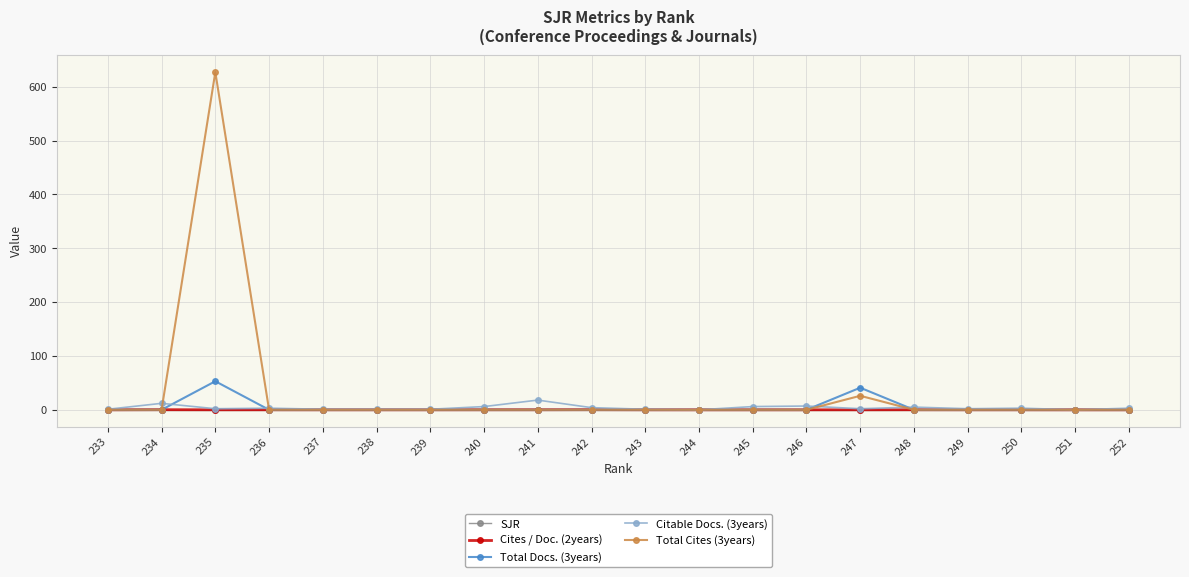

What are all the series names shown in the legend?

SJR, Cites / Doc. (2years), Total Docs. (3years), Citable Docs. (3years), Total Cites (3years)